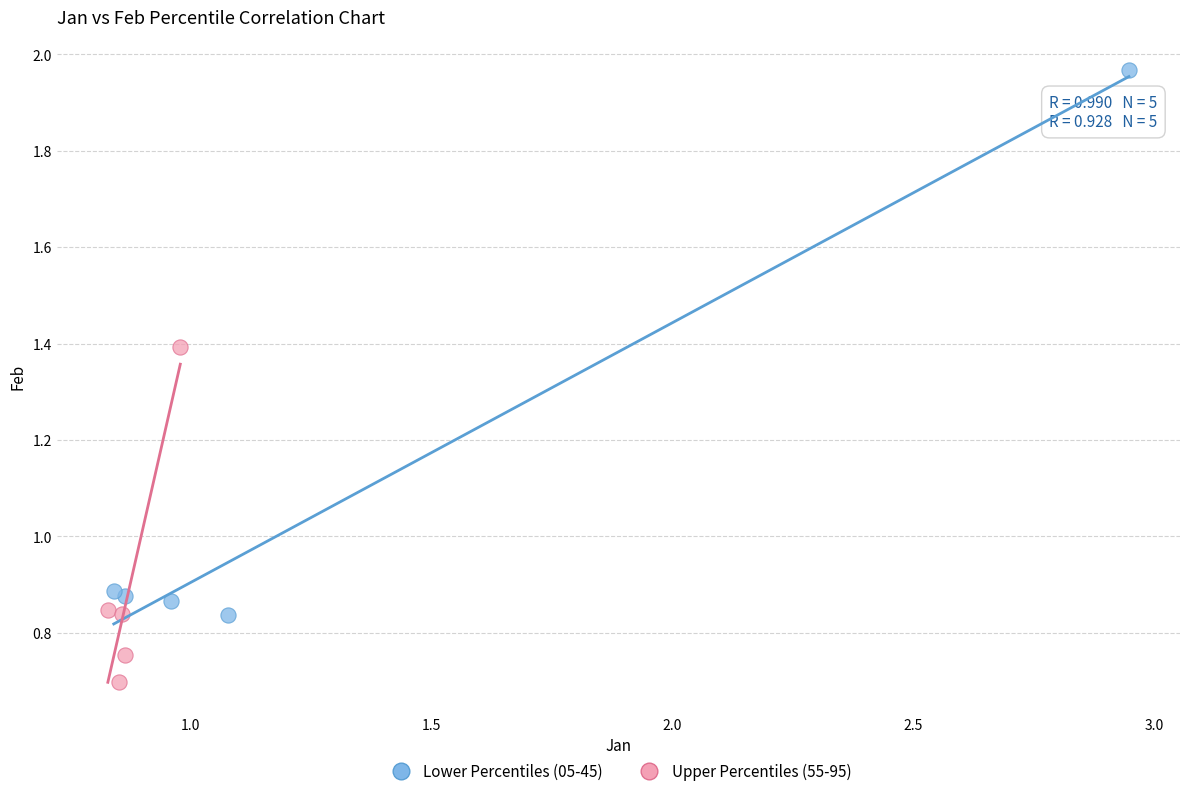

What are all the series names shown in the legend?

Lower Percentiles (05-45), Upper Percentiles (55-95)